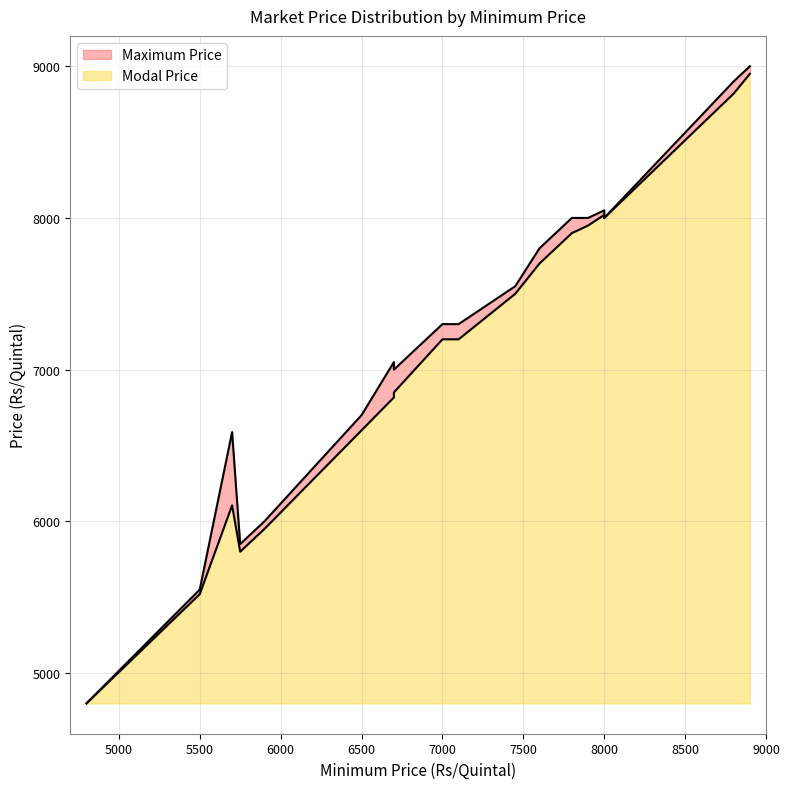

What is the sum of all Maximum Price values?

144988